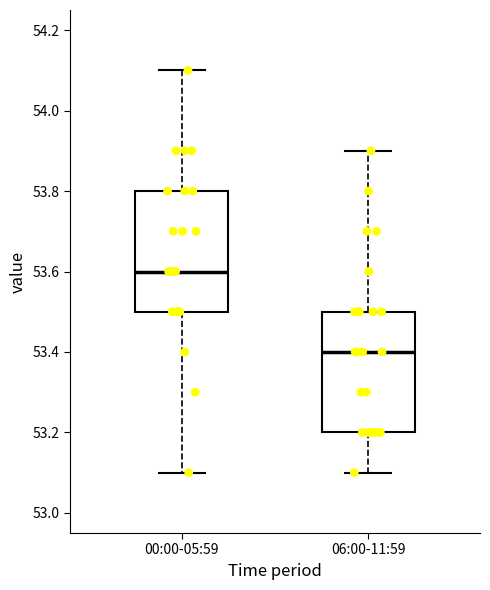

Reading left to right, transcribe this box plot: for each box, give where its median line is, the range the box spans, and where its two whiskers end, as read against the y-axis. The values are not printed on the chart, so give them approximately, as read against the axis.

00:00-05:59: median 53.6, box 53.5 to 53.8, whiskers 53.1 to 54.1
06:00-11:59: median 53.4, box 53.2 to 53.5, whiskers 53.1 to 53.9